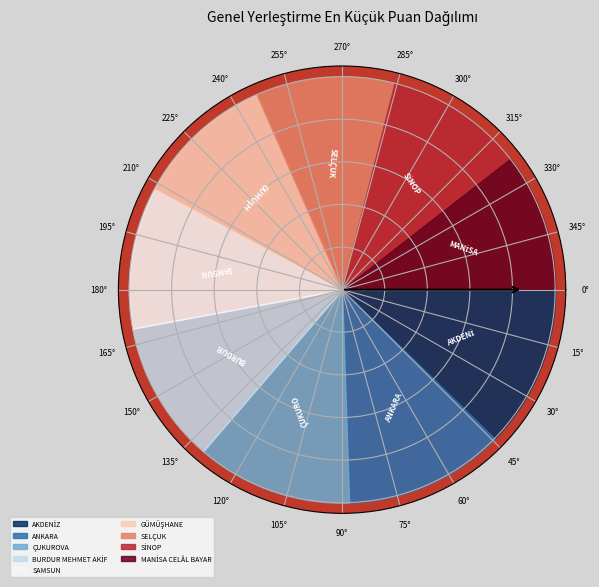

What is the change in value from ÇUKUROVA to GÜMÜŞHANE?

-27.1